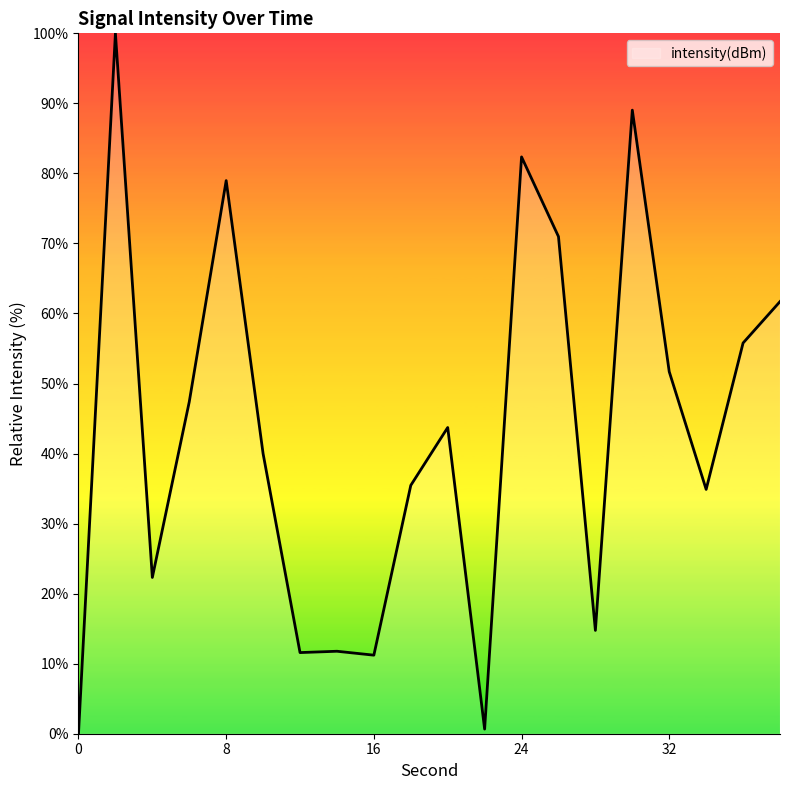

What is the difference between the maximum and minimum values?

100.0